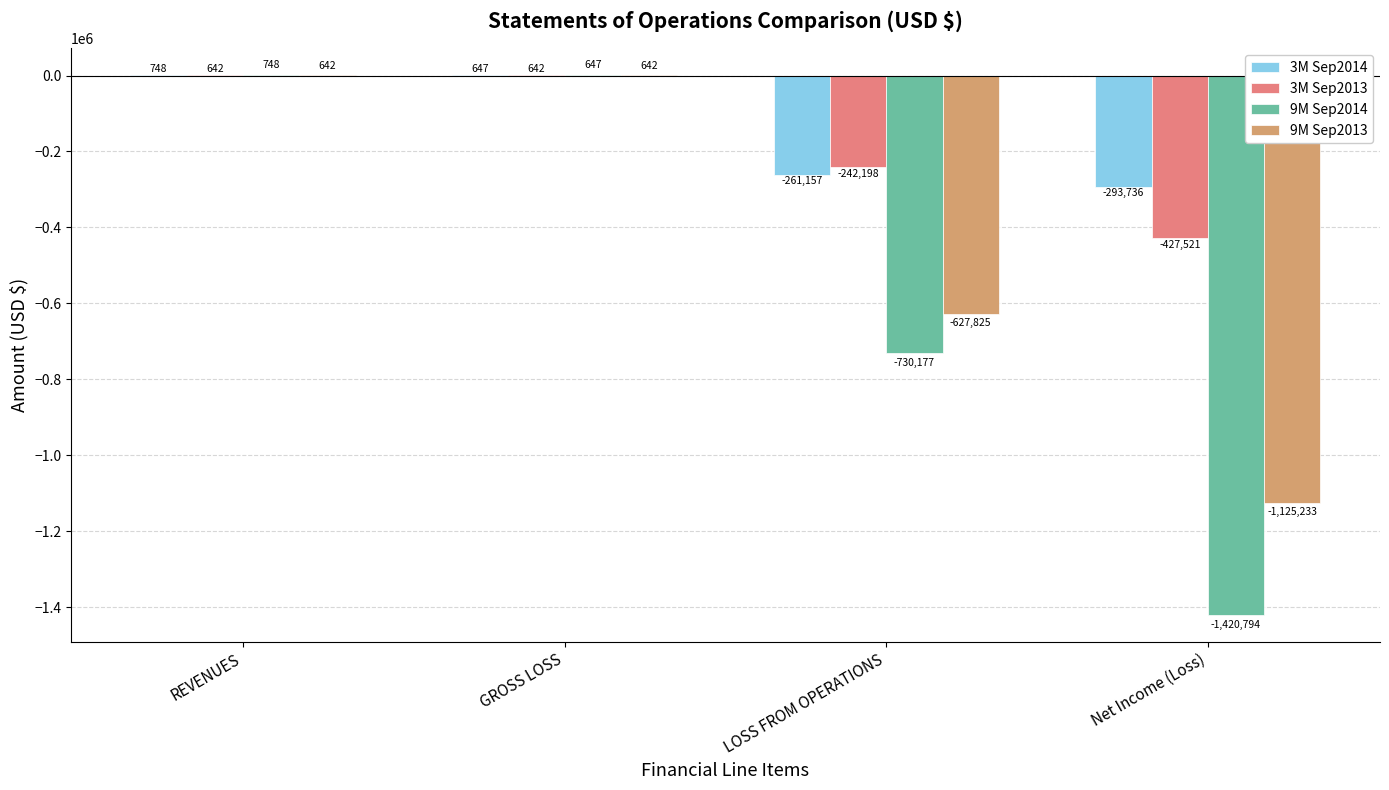

What is the sum of the 3M Sep2014 values at Net Income (Loss) and GROSS LOSS?

-293089